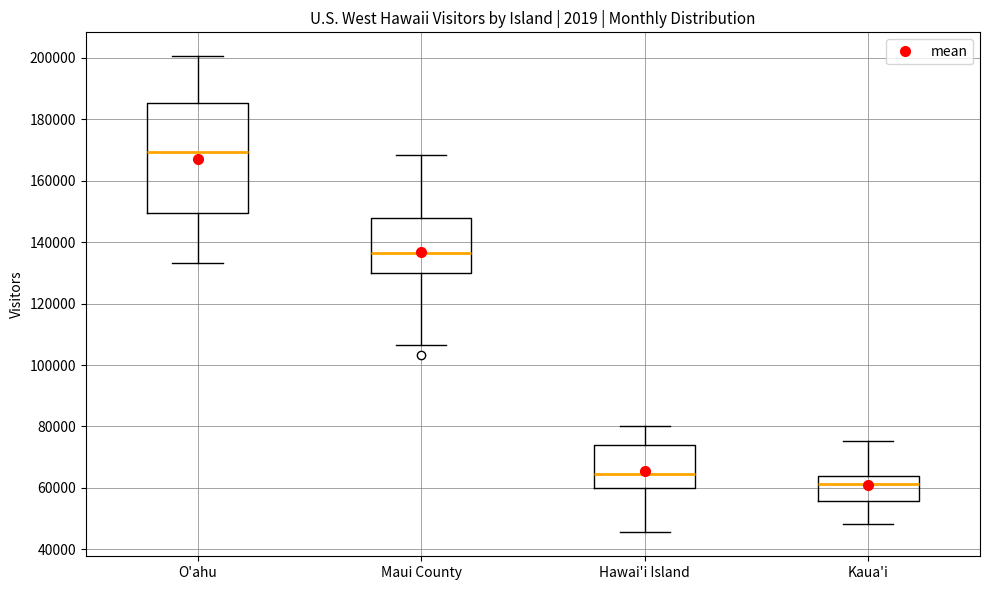

Reading left to right, read every box against the y-axis: the position of its median line, the range the box covers, and the ends of its whiskers. The values are not printed on the chart, so give them approximately, as read against the axis.

O'ahu: median 170000, box 150000 to 186000, whiskers 134000 to 200000
Maui County: median 136000, box 130000 to 148000, whiskers 106000 to 168000
Hawai'i Island: median 64000, box 60000 to 74000, whiskers 46000 to 80000
Kaua'i: median 62000, box 56000 to 64000, whiskers 48000 to 76000